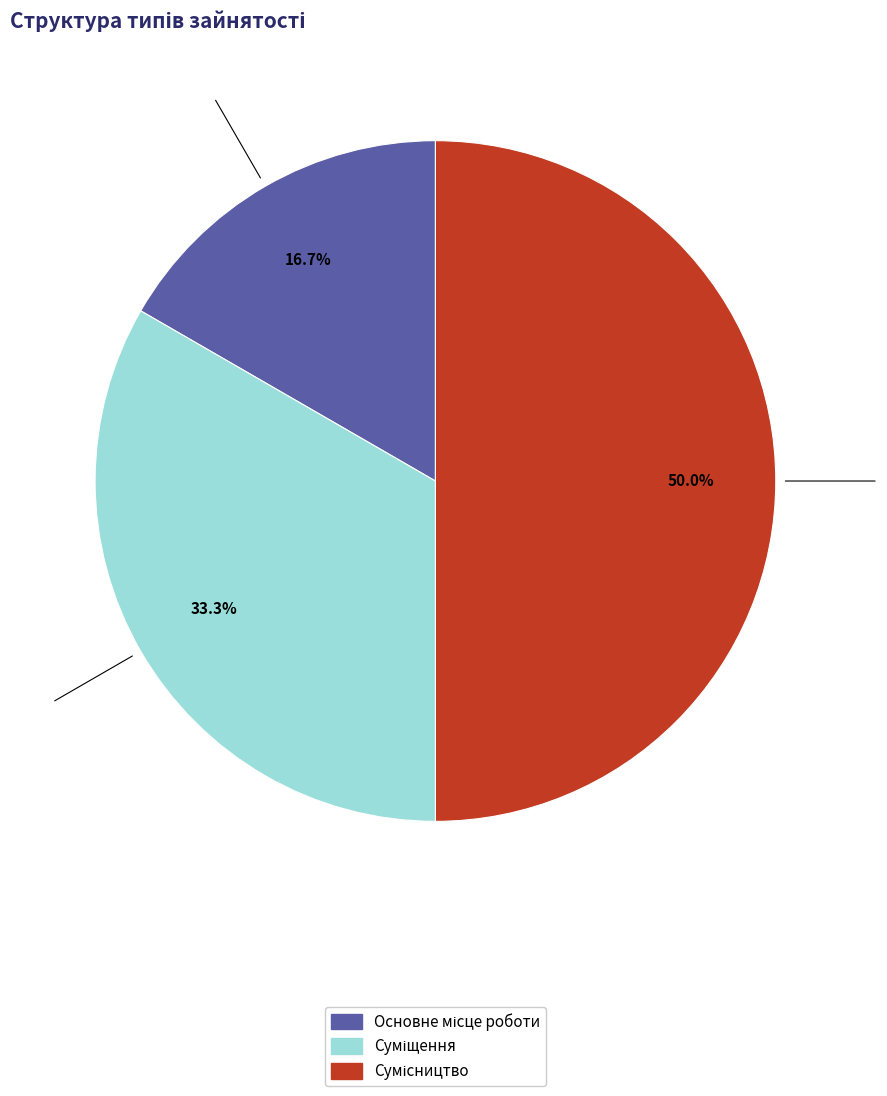

How many segments does this pie chart have?

3